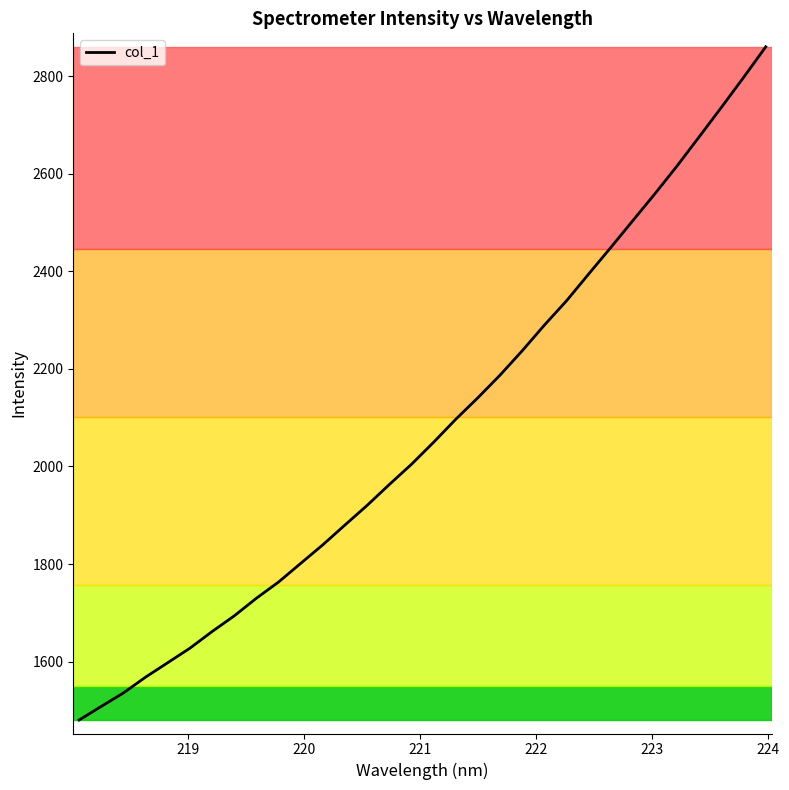

What is the smallest value displayed?

1480.5